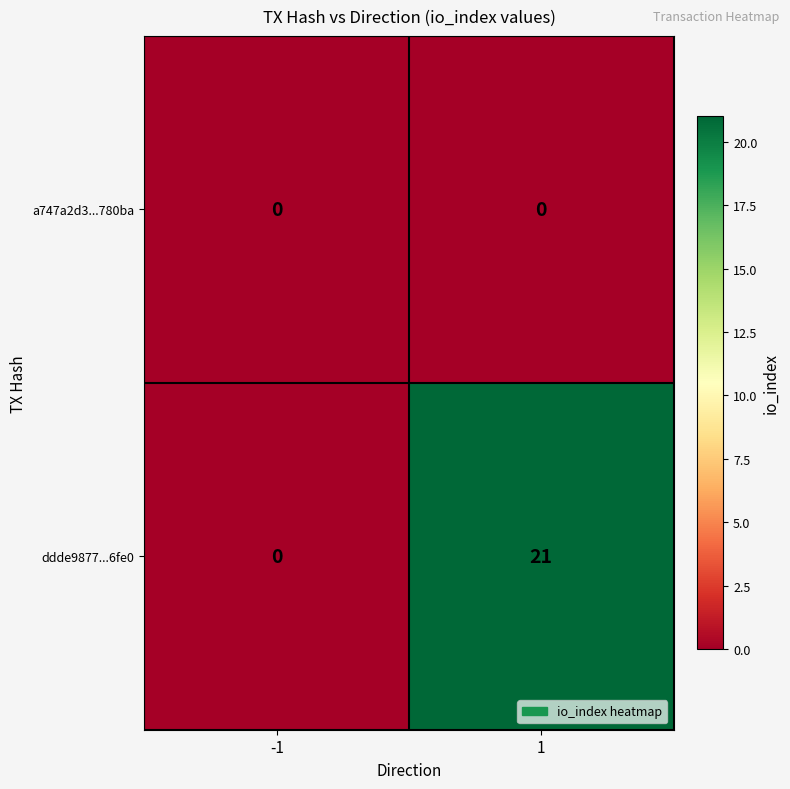

Which series has the widest spread of values?

ddde9877...6fe0